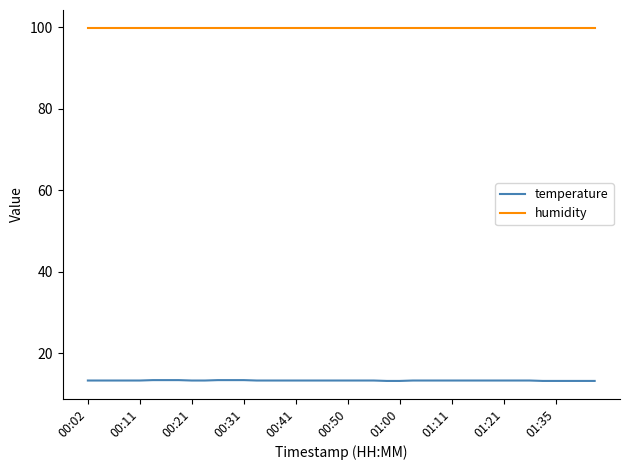

True or false: temperature and humidity intersect in this chart.

False